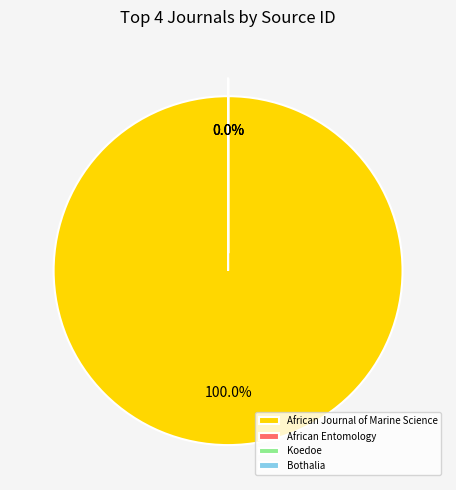

To the nearest percent, what portion does African Journal of Marine Science represent?

100%